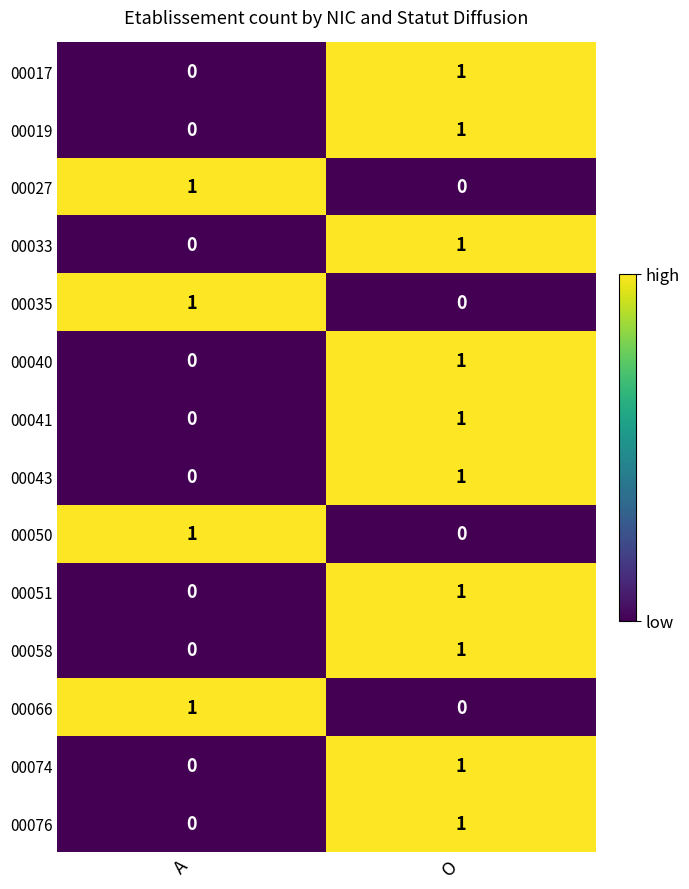

Reading left to right, extract all data points from this chart.

00017: 0	1
00019: 0	1
00027: 1	0
00033: 0	1
00035: 1	0
00040: 0	1
00041: 0	1
00043: 0	1
00050: 1	0
00051: 0	1
00058: 0	1
00066: 1	0
00074: 0	1
00076: 0	1